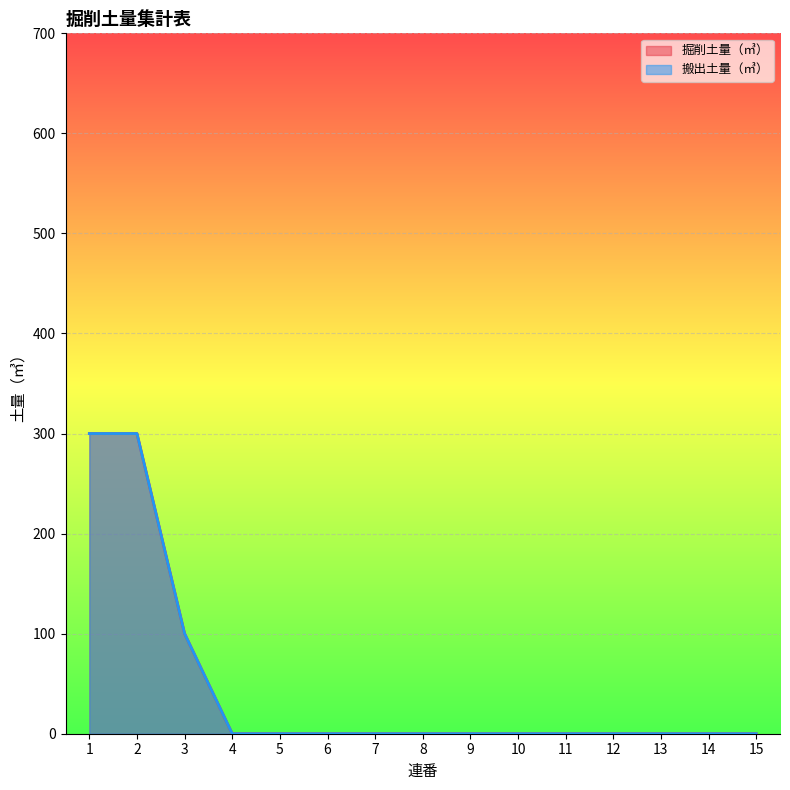

What is the difference between the maximum and minimum values in the 掘削土量（㎥） series?

300